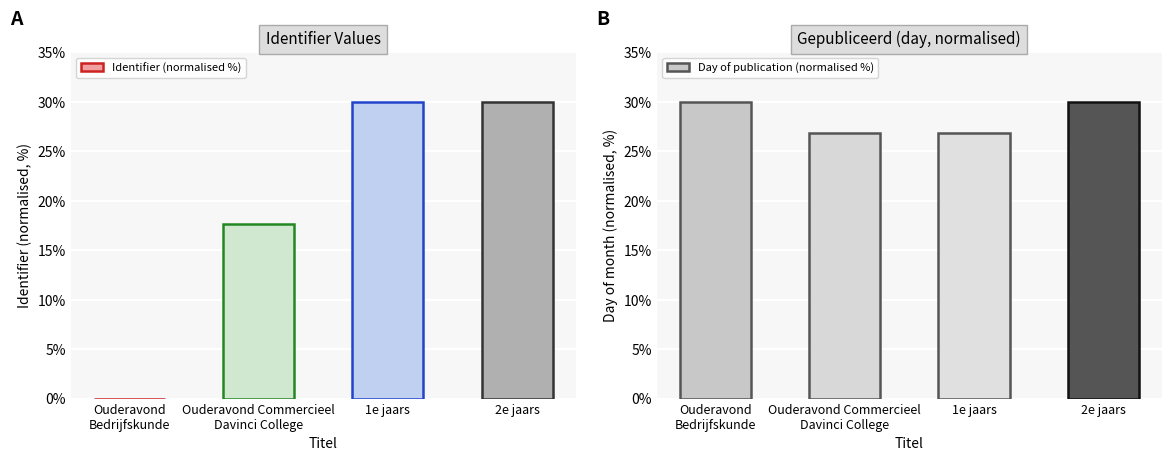

What is the spread (max minus min) of values at 1e jaars?

3.2